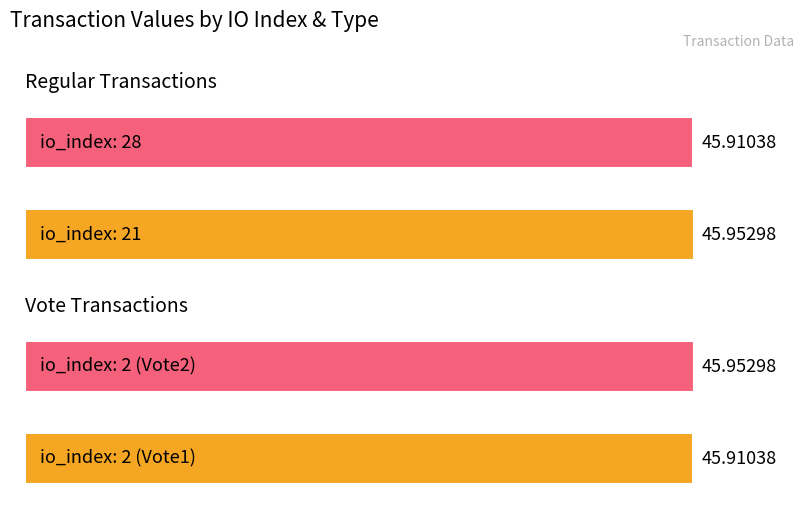

How many bars are there in total?

4